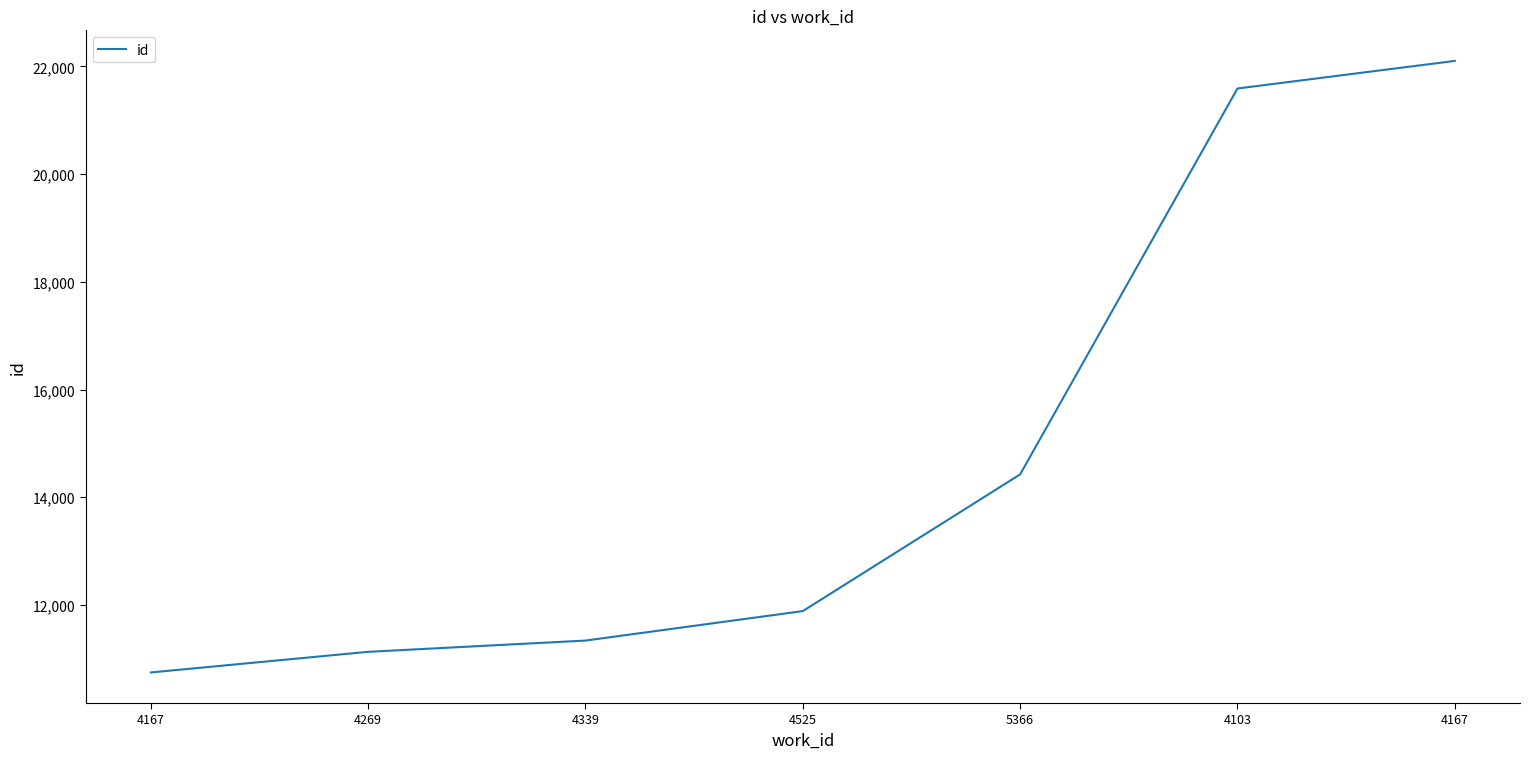

True or false: there are more than 1 points higher than both neighbors.

False